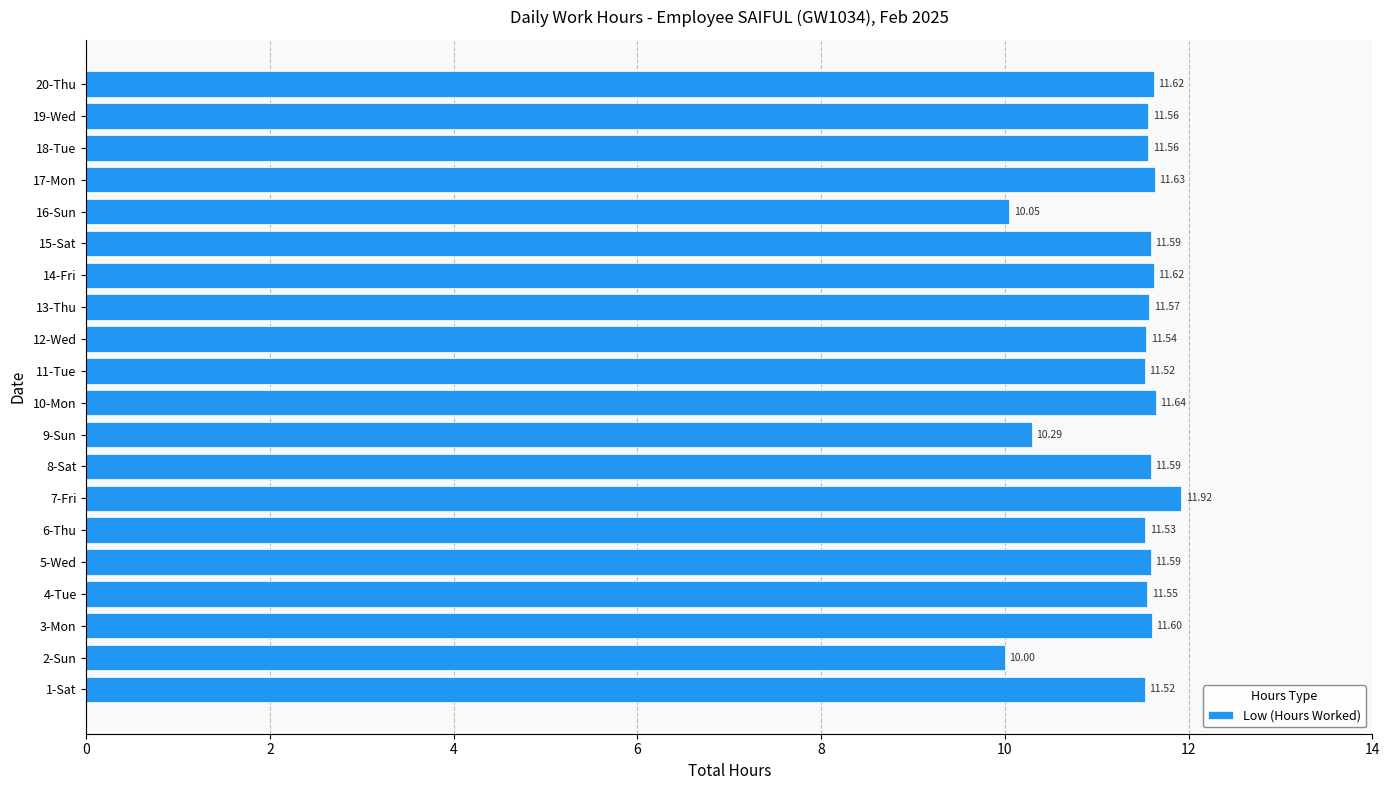

What is the minimum value shown in the chart?

10.0